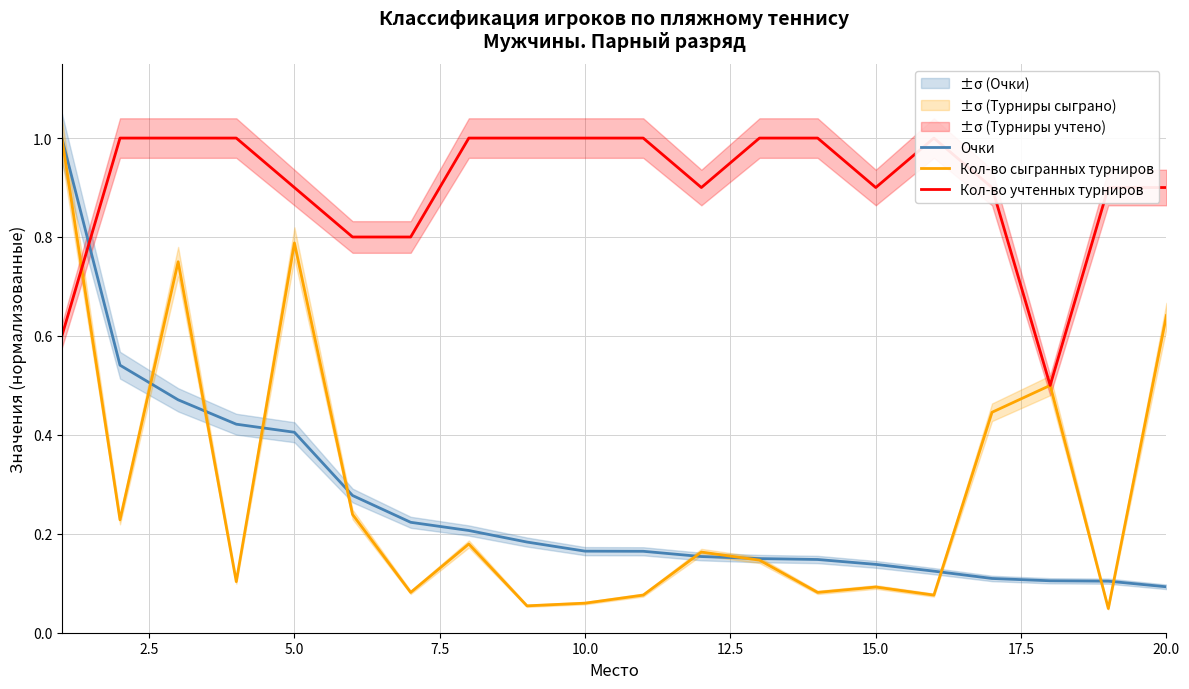

Which series has the largest total across all categories?

Кол-во учтенных турниров